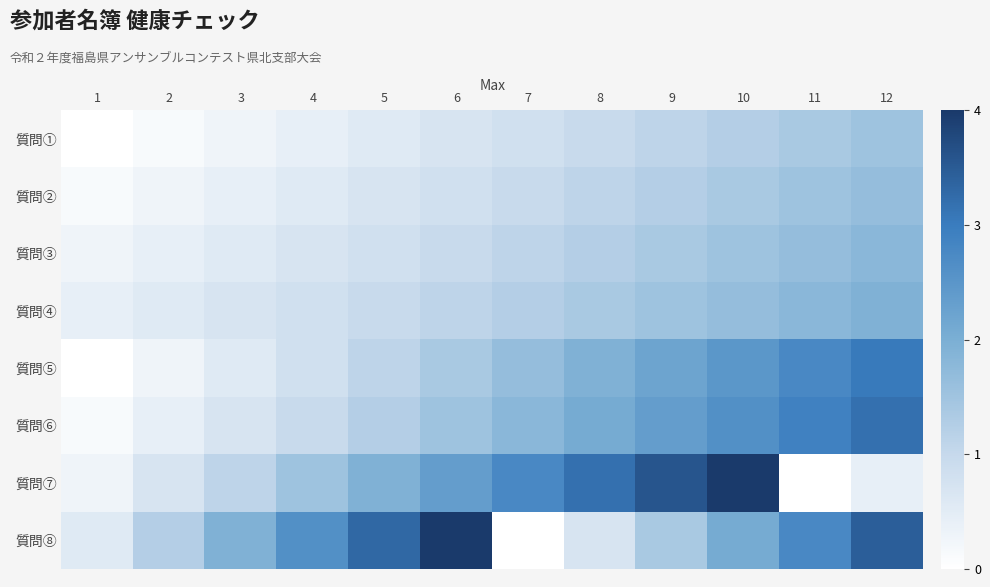

Reading left to right, extract all data points from this chart.

質問①: 1=0.0	2=0.1	3=0.3	4=0.4	5=0.6	6=0.7	7=0.8	8=1.0	9=1.1	10=1.2	11=1.4	12=1.5
質問②: 1=0.1	2=0.3	3=0.4	4=0.6	5=0.7	6=0.8	7=1.0	8=1.1	9=1.2	10=1.4	11=1.5	12=1.7
質問③: 1=0.3	2=0.4	3=0.6	4=0.7	5=0.8	6=1.0	7=1.1	8=1.2	9=1.4	10=1.5	11=1.7	12=1.8
質問④: 1=0.4	2=0.6	3=0.7	4=0.8	5=1.0	6=1.1	7=1.2	8=1.4	9=1.5	10=1.7	11=1.8	12=1.9
質問⑤: 1=0.0	2=0.3	3=0.6	4=0.8	5=1.1	6=1.4	7=1.7	8=1.9	9=2.2	10=2.5	11=2.8	12=3.0
質問⑥: 1=0.1	2=0.4	3=0.7	4=1.0	5=1.2	6=1.5	7=1.8	8=2.1	9=2.3	10=2.6	11=2.9	12=3.2
質問⑦: 1=0.3	2=0.7	3=1.1	4=1.5	5=1.9	6=2.3	7=2.8	8=3.2	9=3.6	10=4.0	11=0.0	12=0.4
質問⑧: 1=0.6	2=1.2	3=1.9	4=2.6	5=3.3	6=4.0	7=0.0	8=0.7	9=1.4	10=2.1	11=2.8	12=3.4